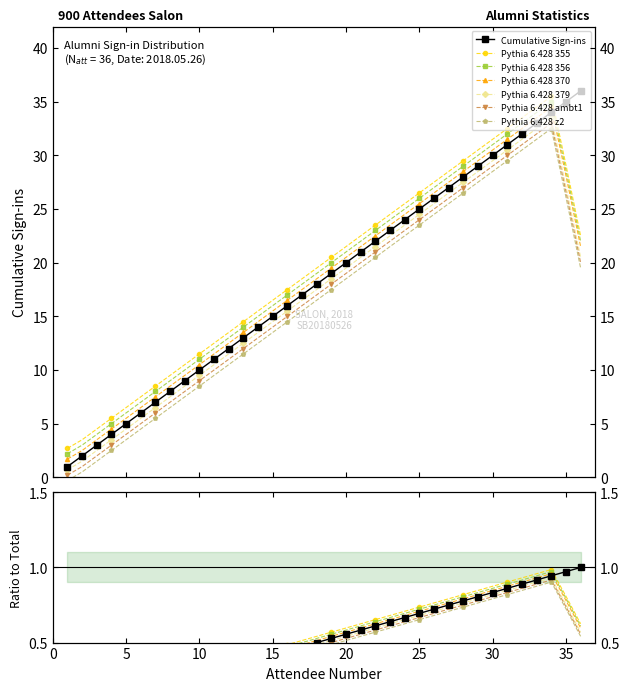

What is the greatest value displayed?

36